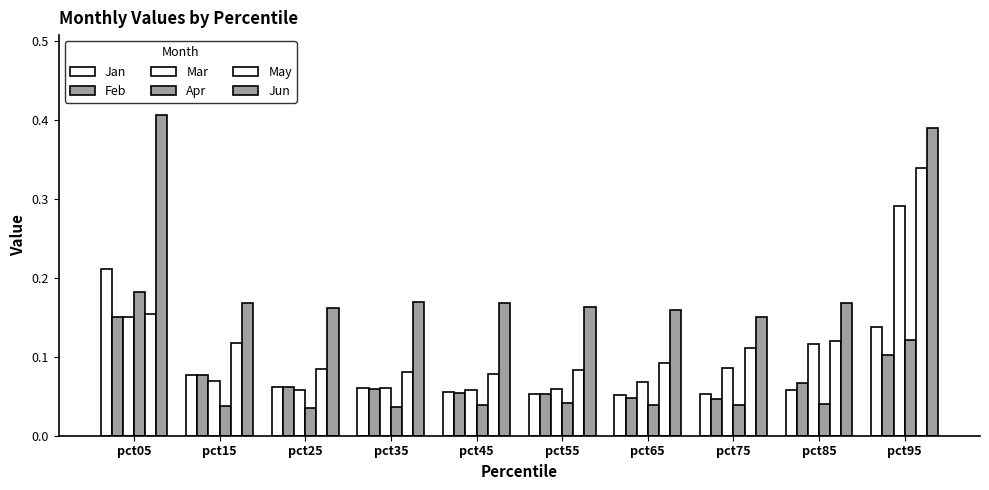

Count the number of categories in the chart.

10